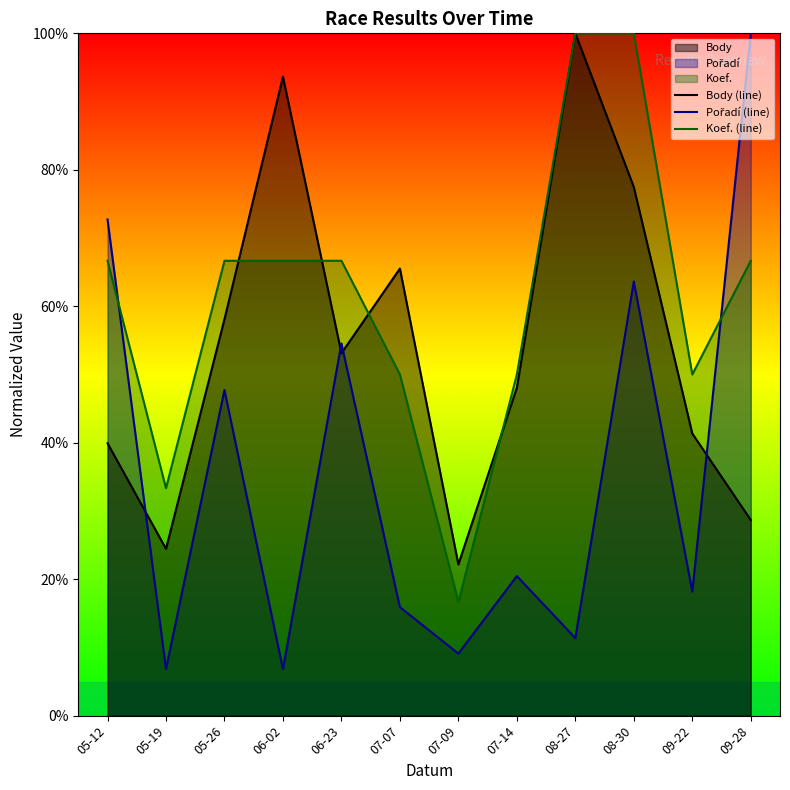

How many data points does each series have?

12